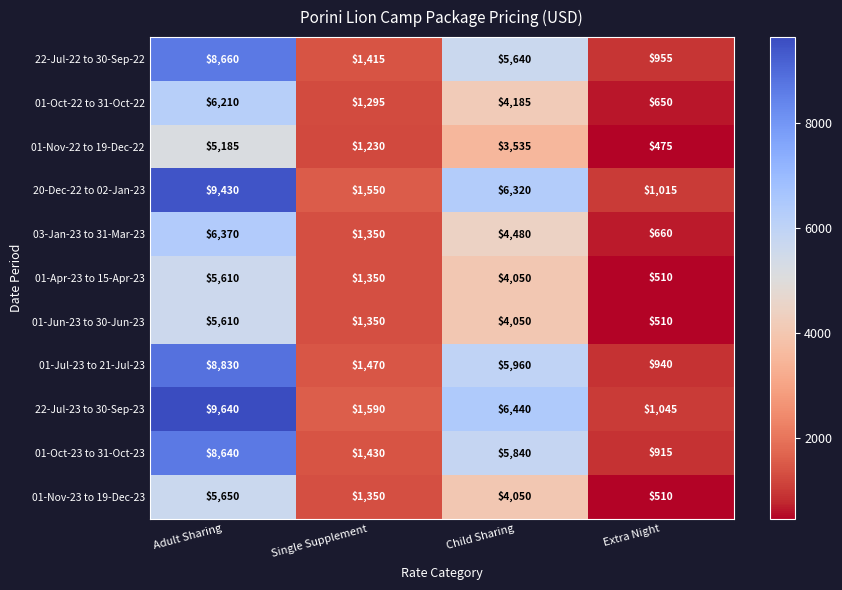

The value of 22-Jul-23 to 30-Sep-23 at Child Sharing is 10845. True or false?

False